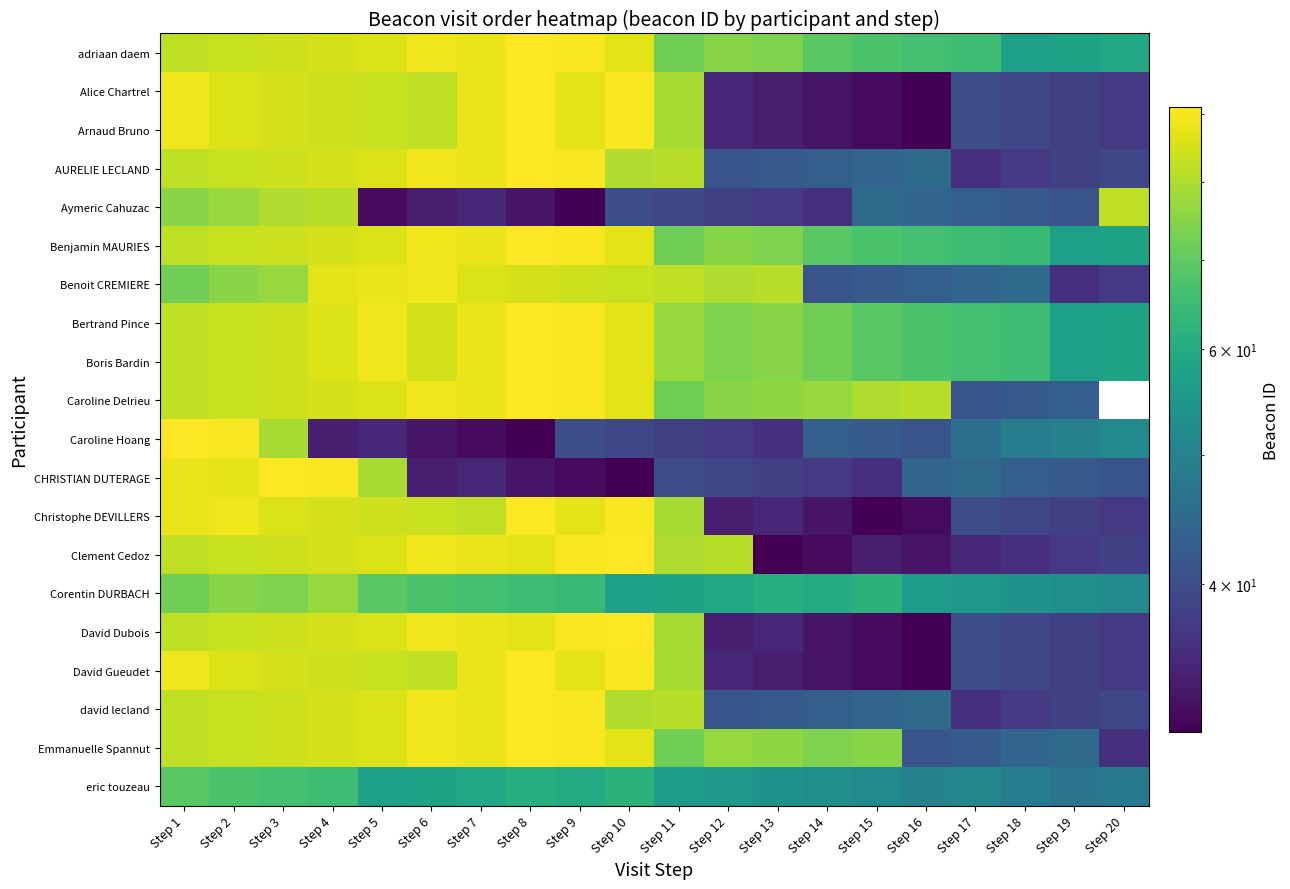

List the labels in order of Emmanuelle Spannut value, smallest first.

Step 20, Step 16, Step 17, Step 18, Step 19, Step 11, Step 14, Step 15, Step 13, Step 12, Step 1, Step 2, Step 3, Step 4, Step 5, Step 10, Step 7, Step 6, Step 9, Step 8